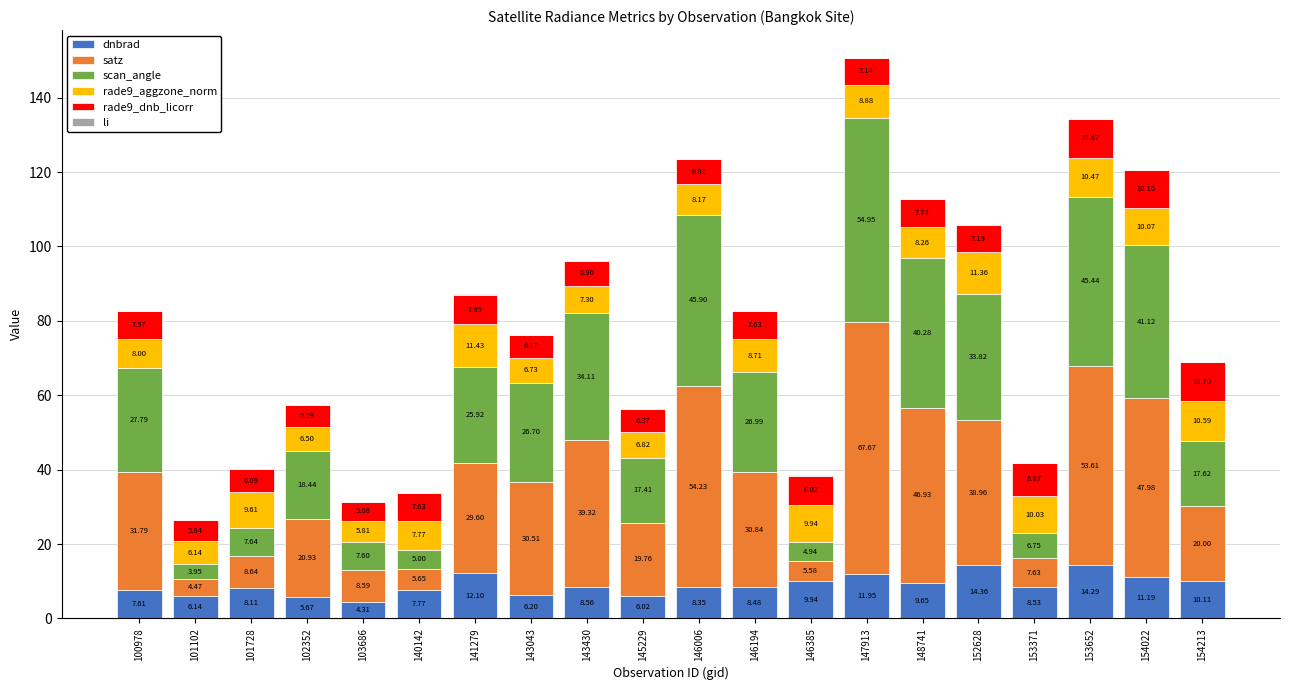

Are the bars grouped side by side (vs. stacked)?

No